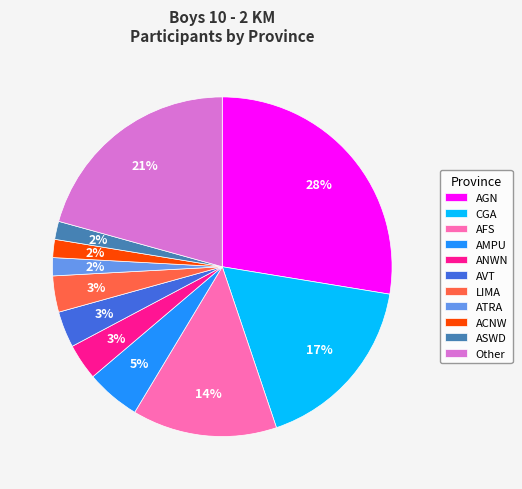

Between ATRA and AGN, which is larger?

AGN